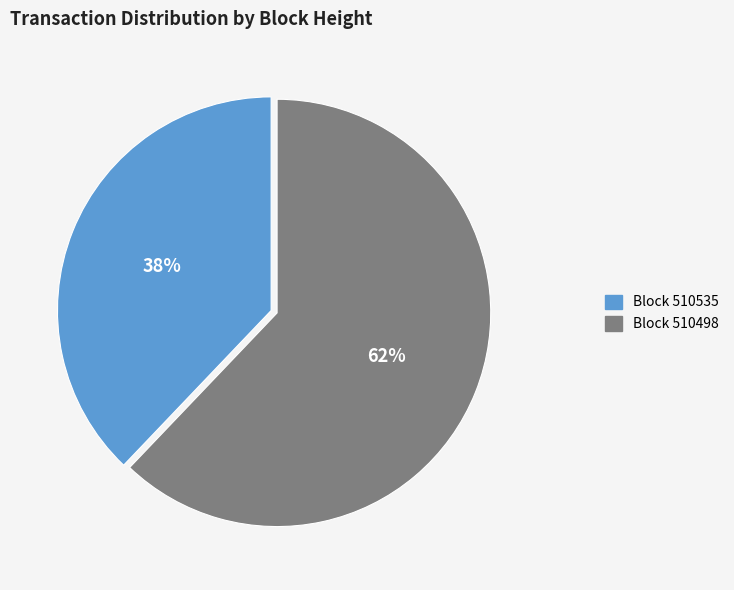

To the nearest percent, what is the average slice percentage?

50%